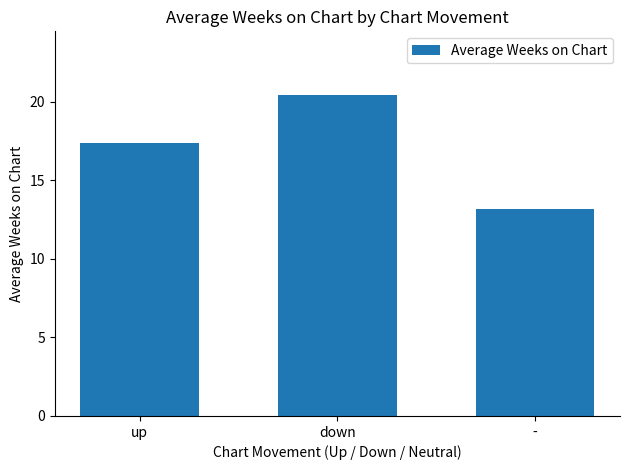

List the labels in order of value, smallest first.

-, up, down